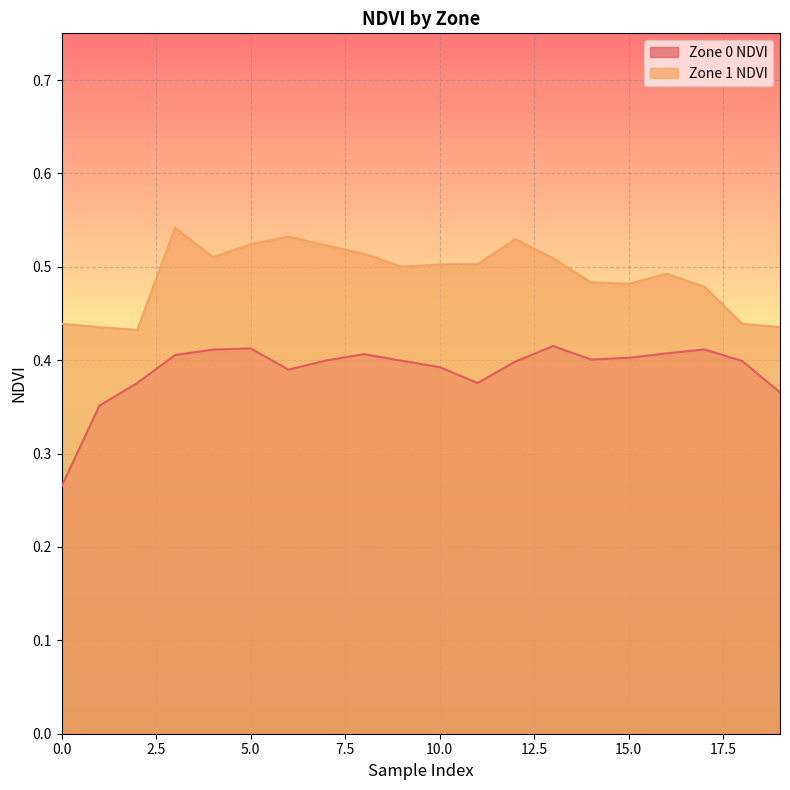

True or false: Zone 0 NDVI has more than 1 interior local peaks.

True